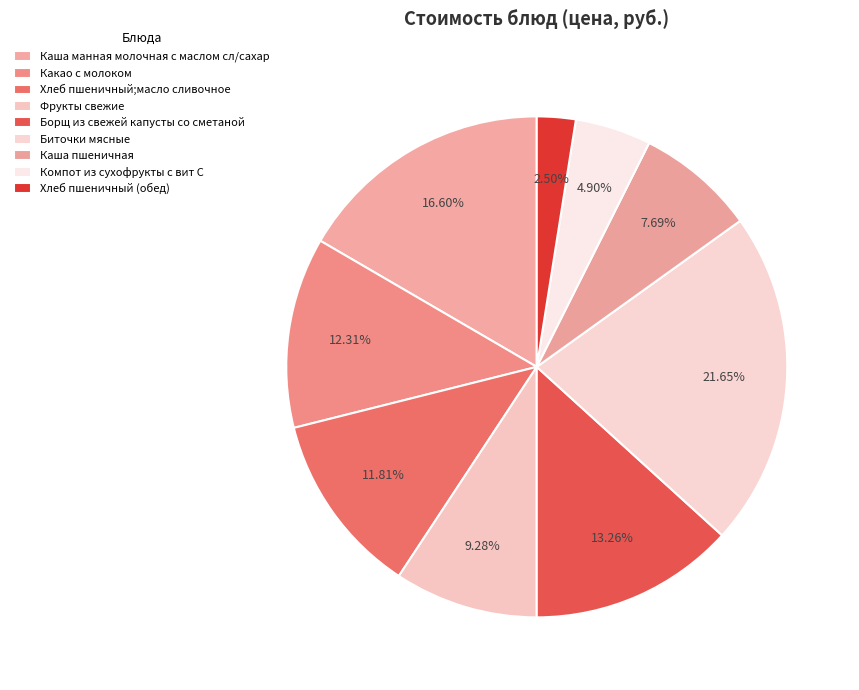

To the nearest percent, what portion does Каша манная молочная с маслом сл/сахар represent?

17%